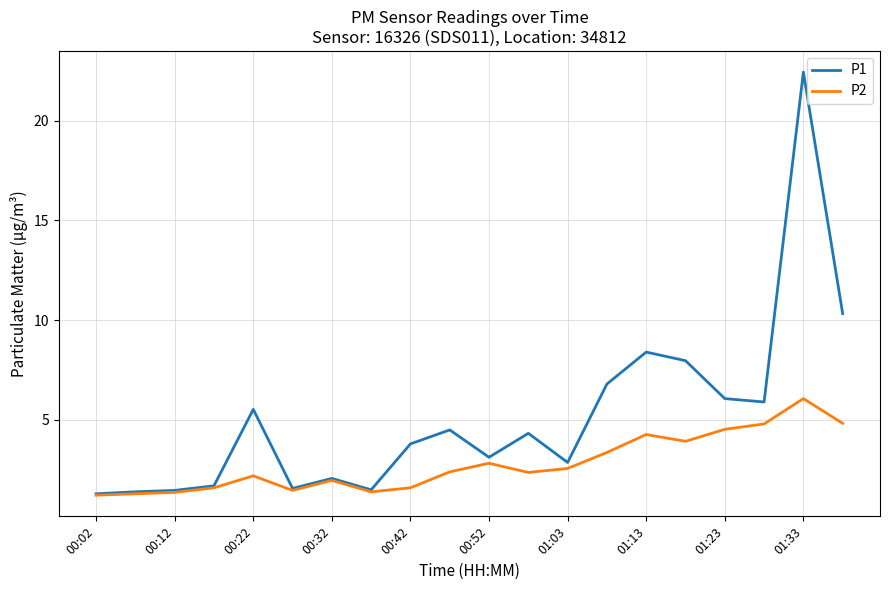

Which series has the widest spread of values?

P1